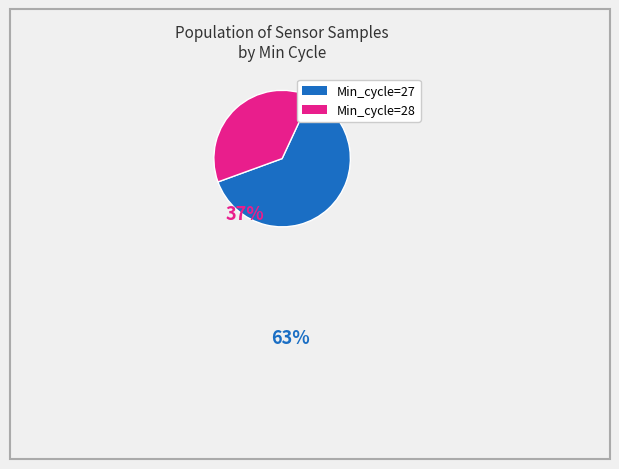

Is there any slice that represents more than half of the pie?

Yes